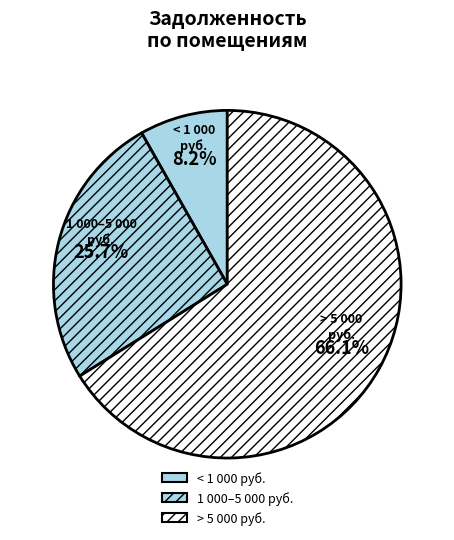

How many segments does this pie chart have?

3